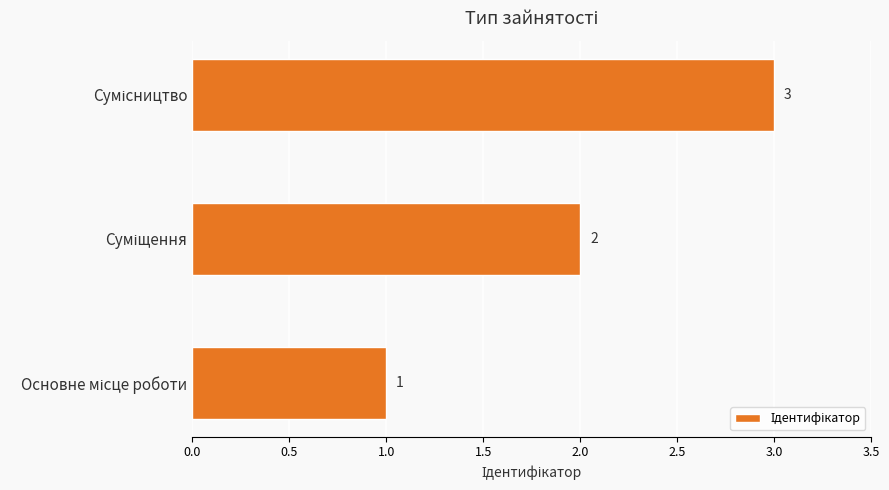

What is the maximum value shown in the chart?

3